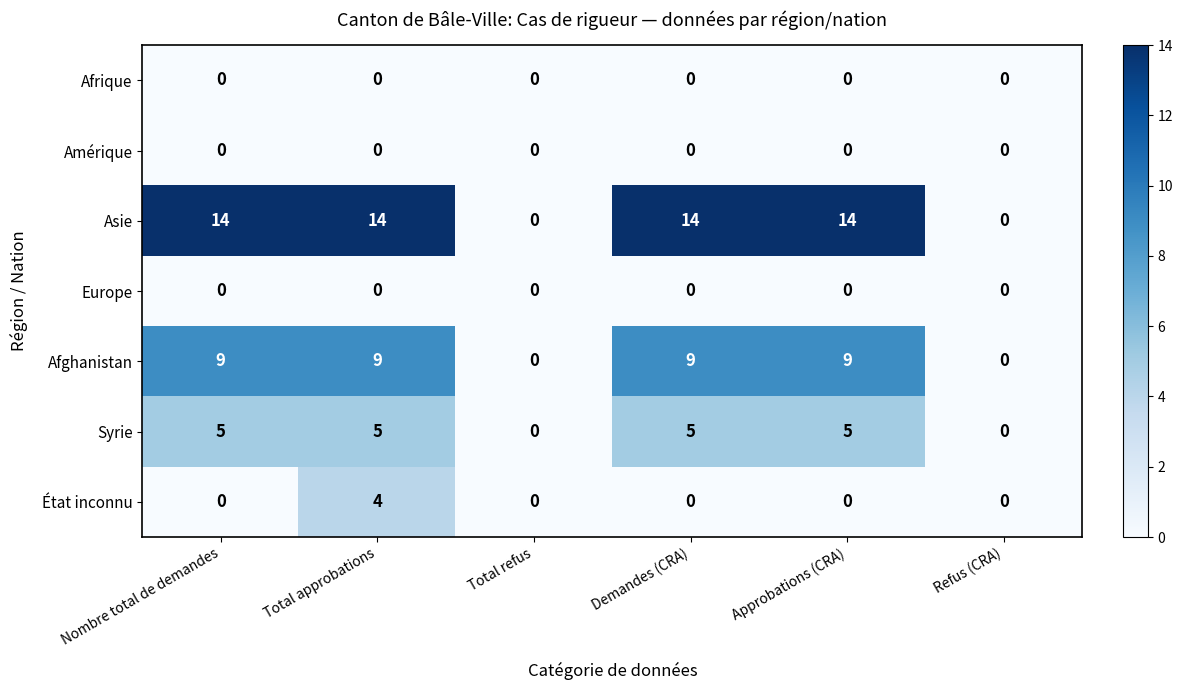

What is the difference between the maximum and minimum values in the État inconnu series?

4